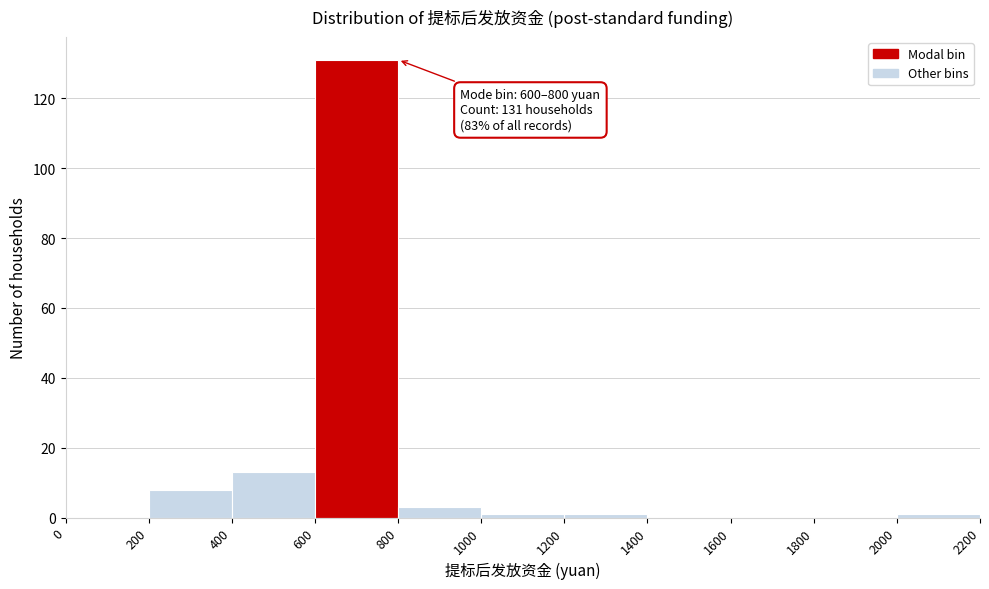

Over which range of the x-axis is the bar tallest?

600 to 800